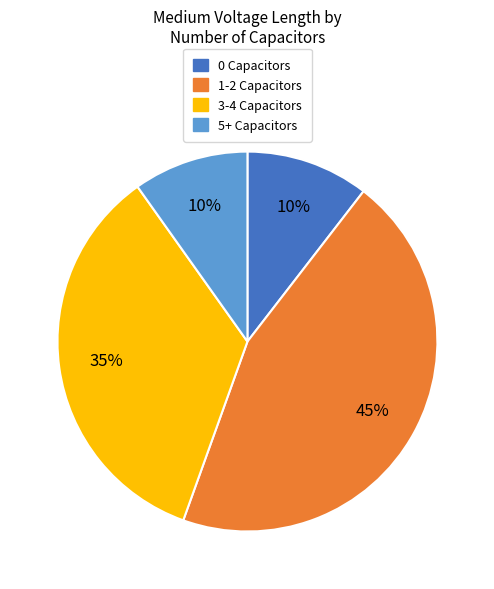

Which category has the biggest portion of the pie?

1-2 Capacitors